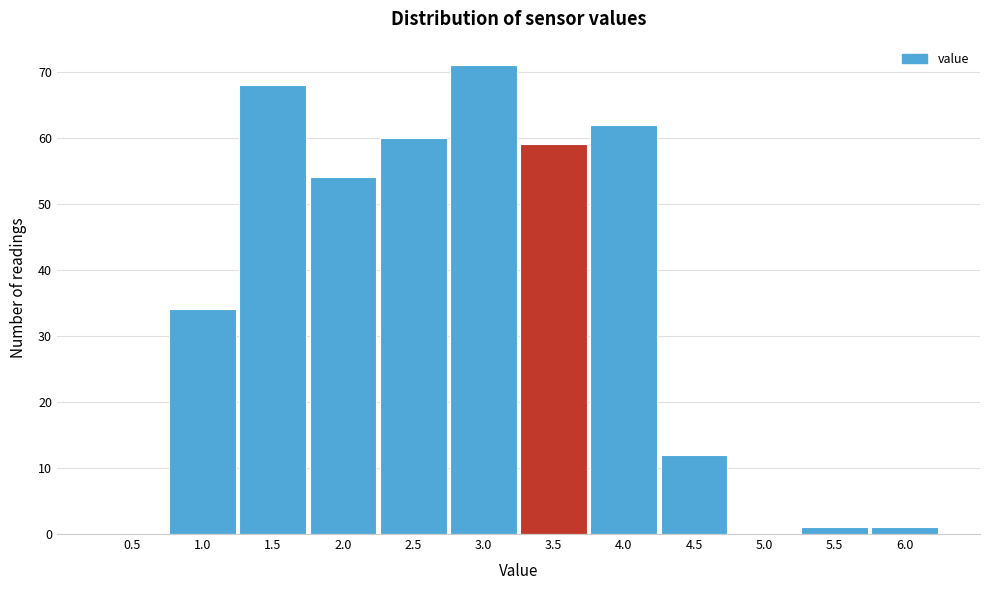

Reading left to right, what are all the values shown in this chart?

0.5=0	1.0=34	1.5=68	2.0=54	2.5=60	3.0=71	3.5=59	4.0=62	4.5=12	5.0=0	5.5=1	6.0=1